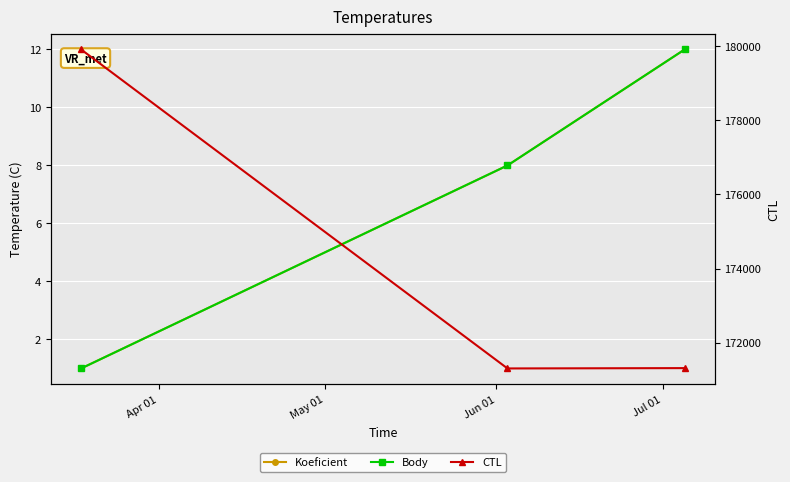

At which label does Koeficient reach its minimum?

Apr 01